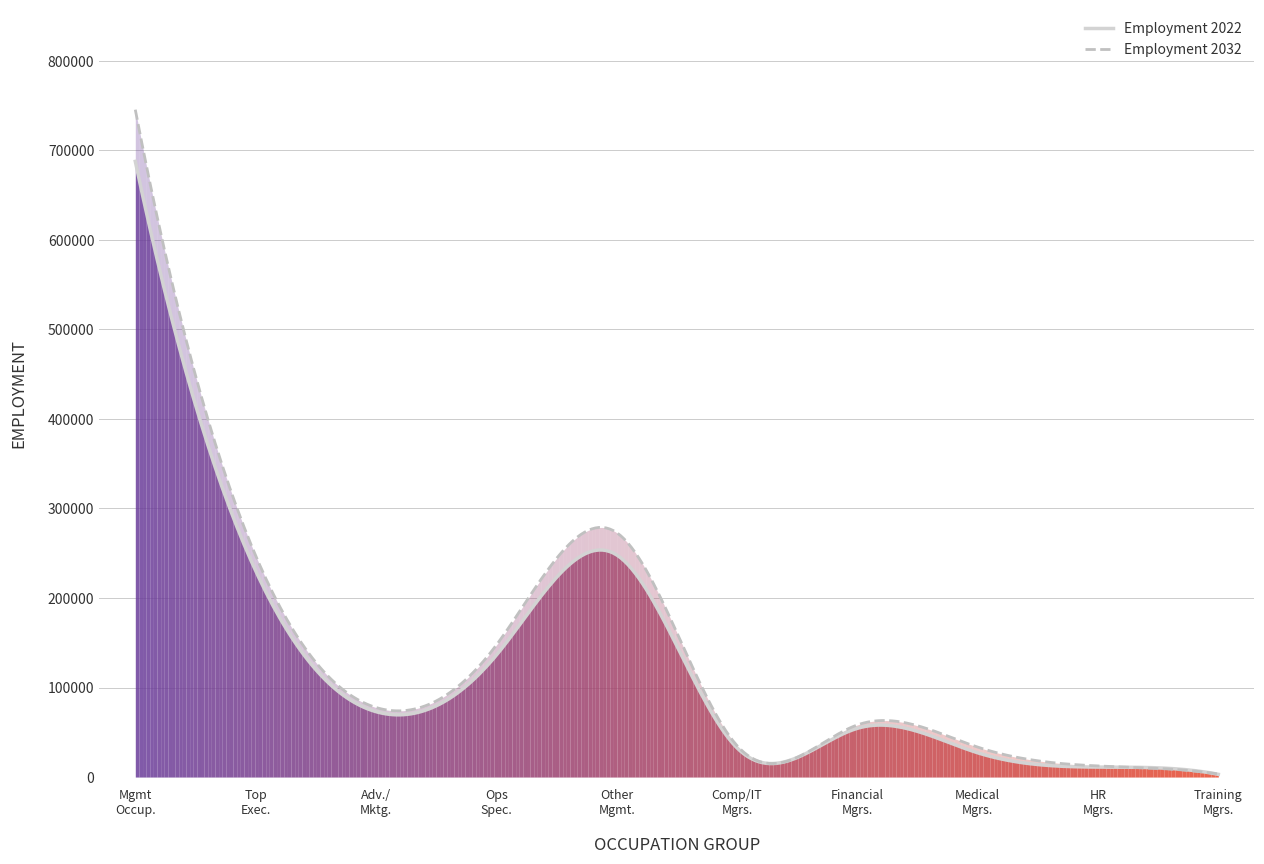

True or false: Annual Avg Openings and Employment 2032 intersect in this chart.

False